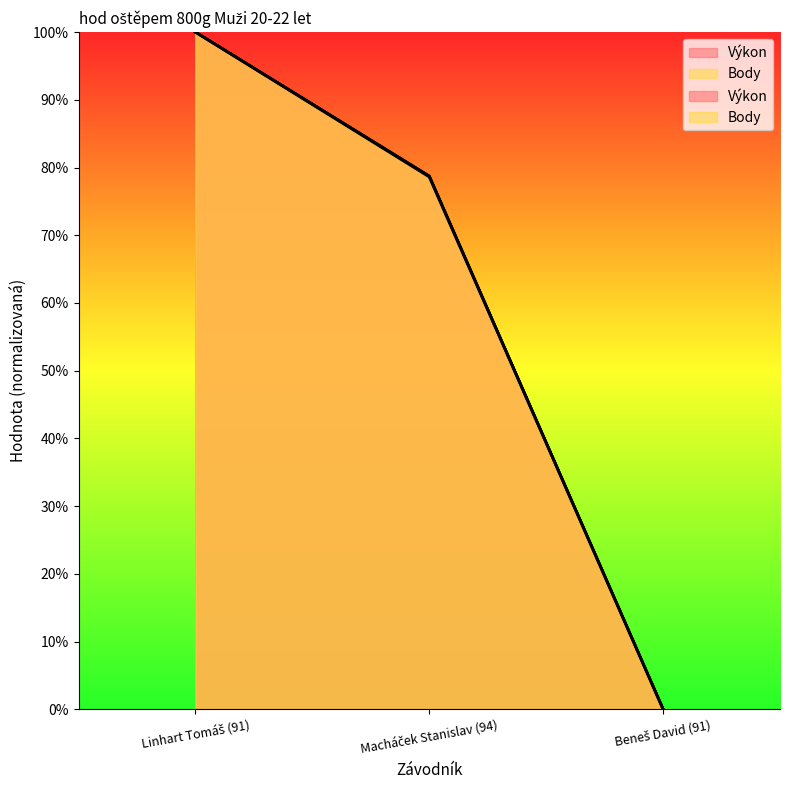

What is the approximate value of Body at Linhart Tomáš (91)?

100.0